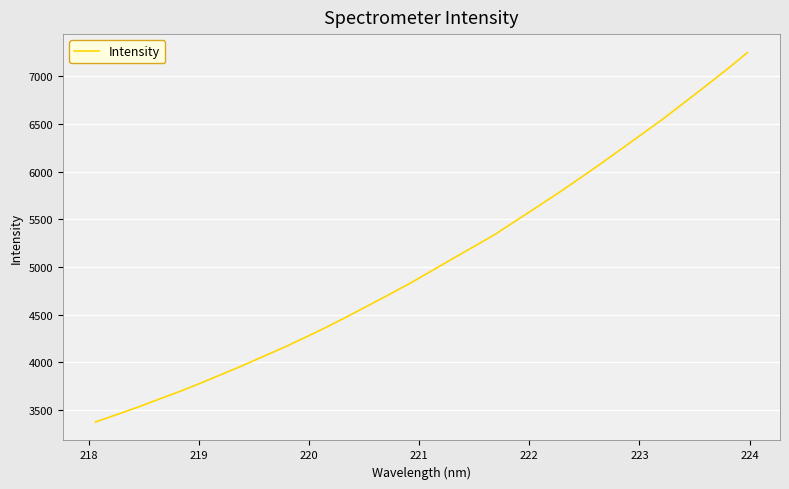

What is the difference between the maximum and minimum values?

3877.8